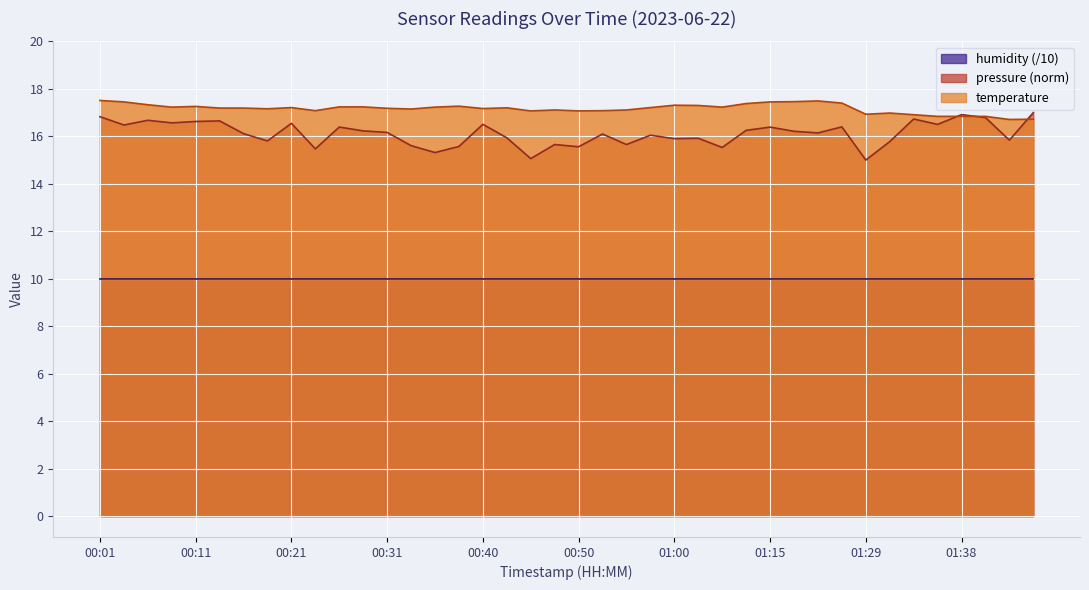

How many times do pressure and temperature cross each other?

3